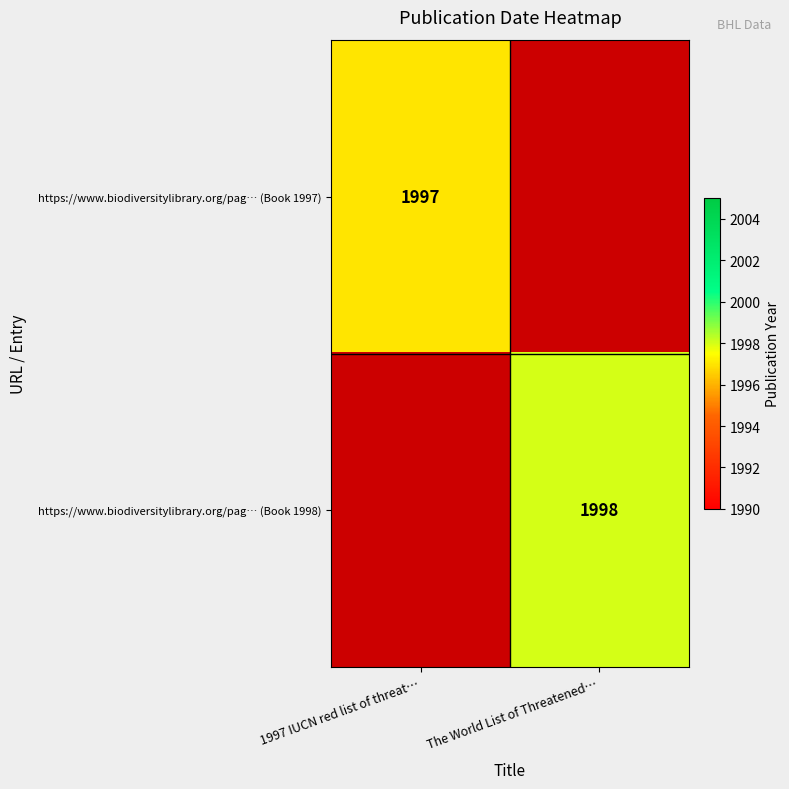

What is the difference between the highest and lowest values at 1997 IUCN red list of threat…?

1997